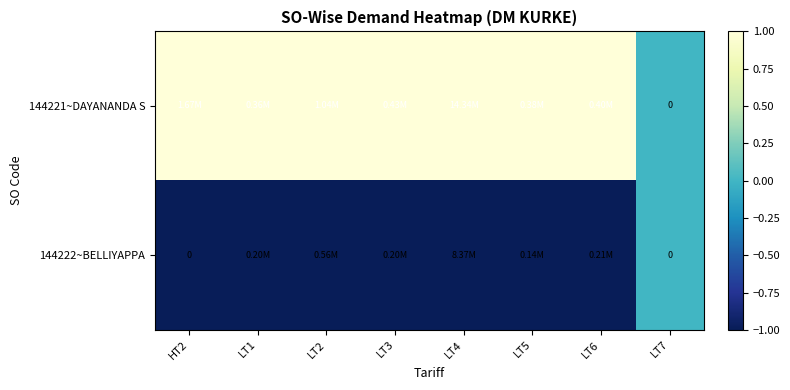

How many positive values does the 144221~DAYANANDA S series have?

7